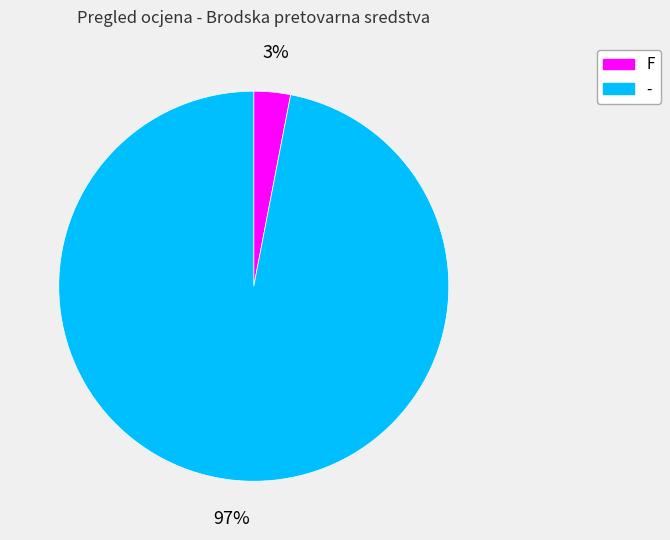

The F slice represents 99% of the pie. True or false?

False